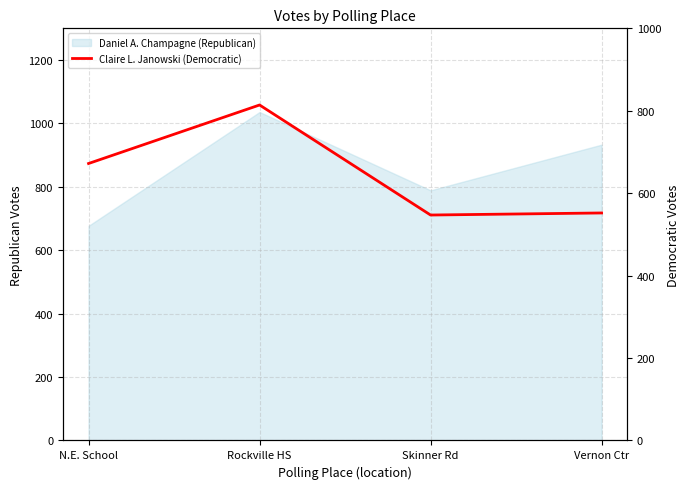

What is the label of the 4th point from the left?

Vernon Ctr